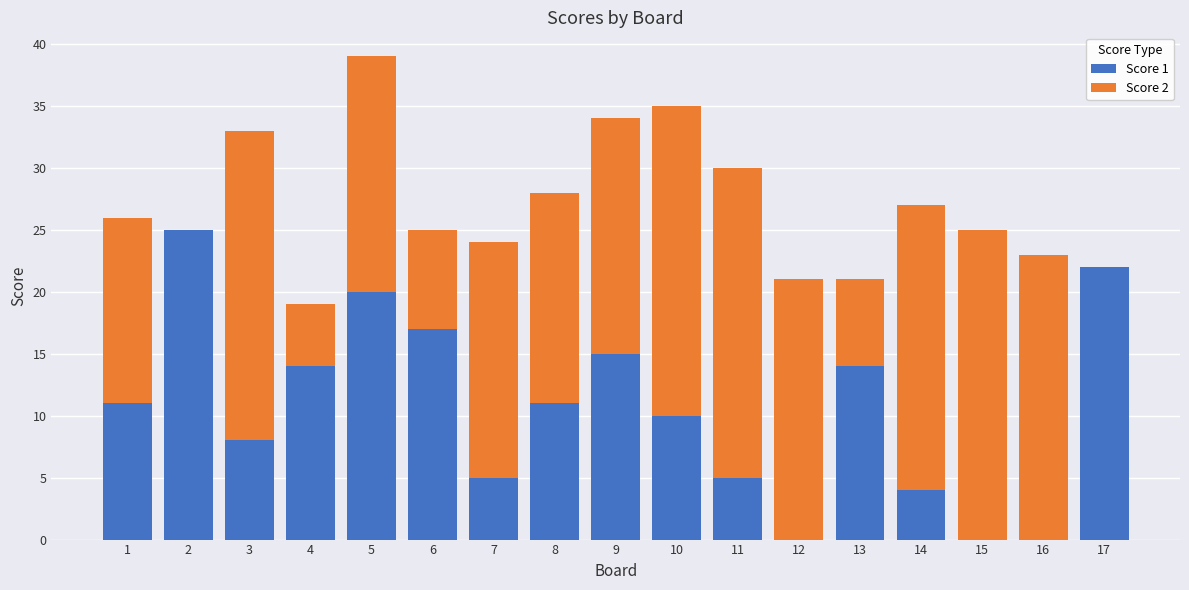

What are all the series names shown in the legend?

Score 1, Score 2